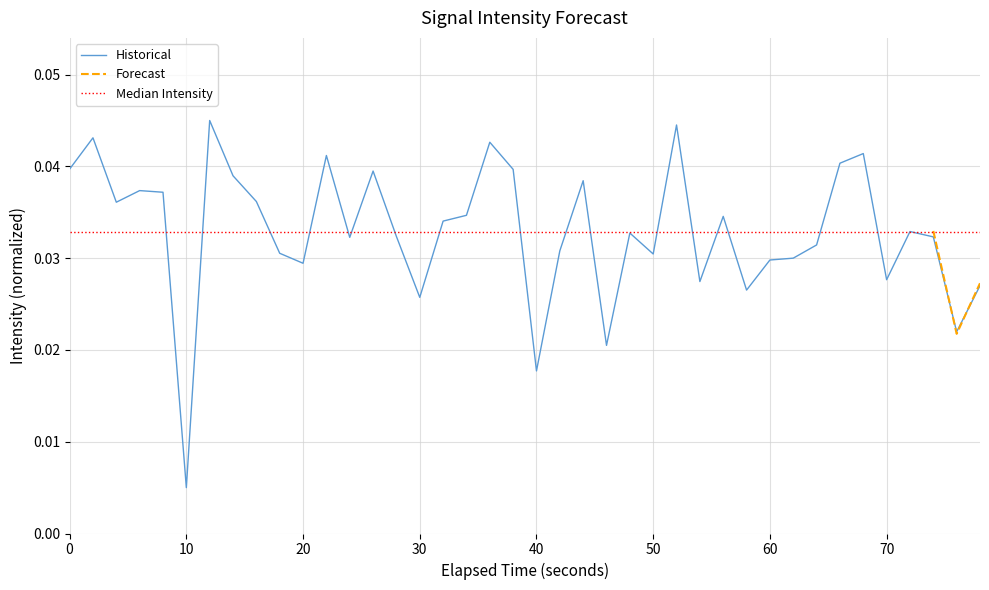

Where is Historical nearest to the value 0?

10